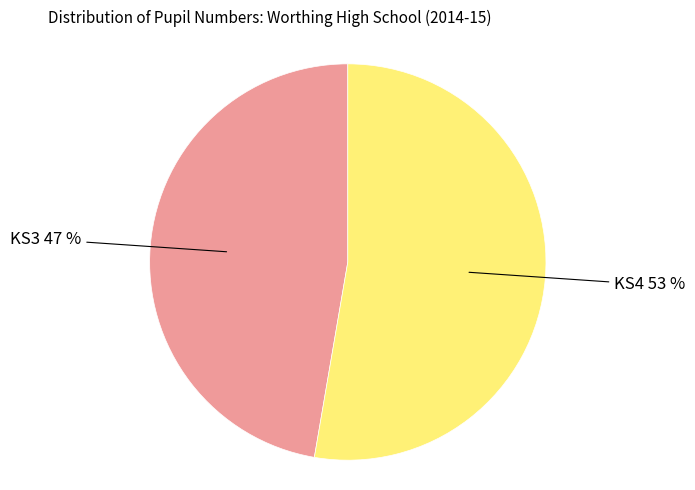

Does any single category account for the majority?

Yes